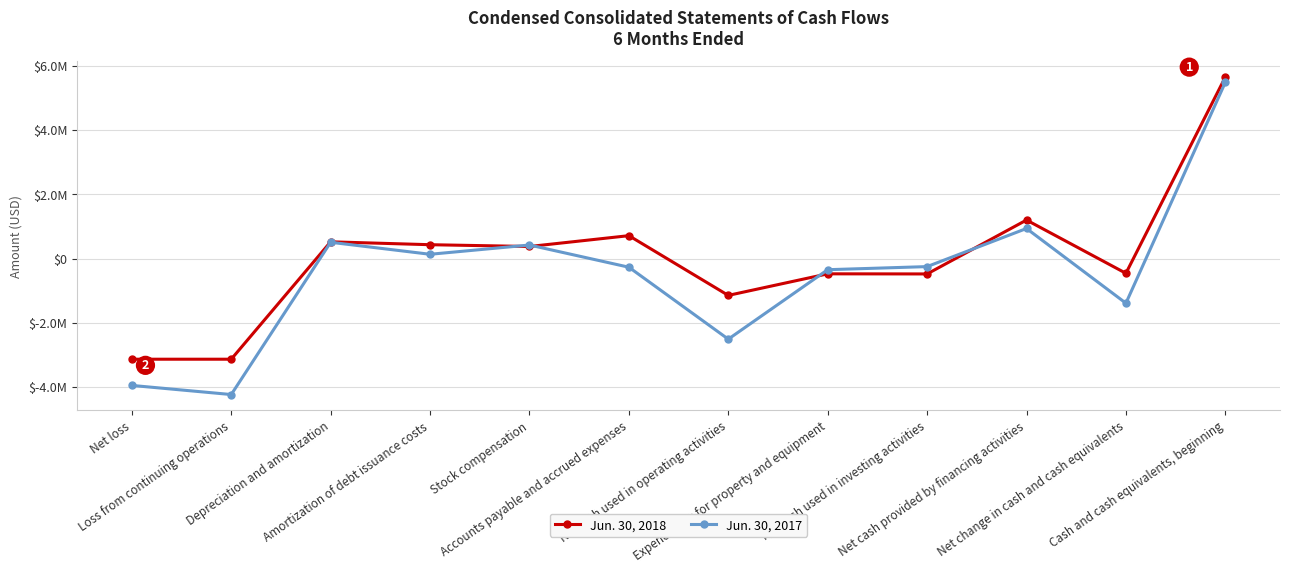

At which category does Jun. 30, 2018 reach its first local peak?

Depreciation and amortization